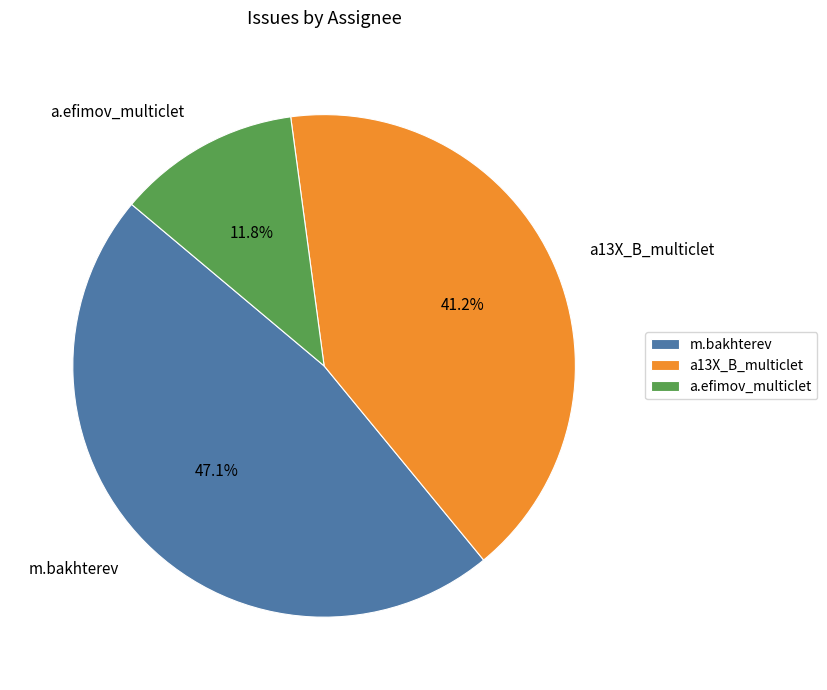

To the nearest percent, what percentage of the pie is m.bakhterev?

47%